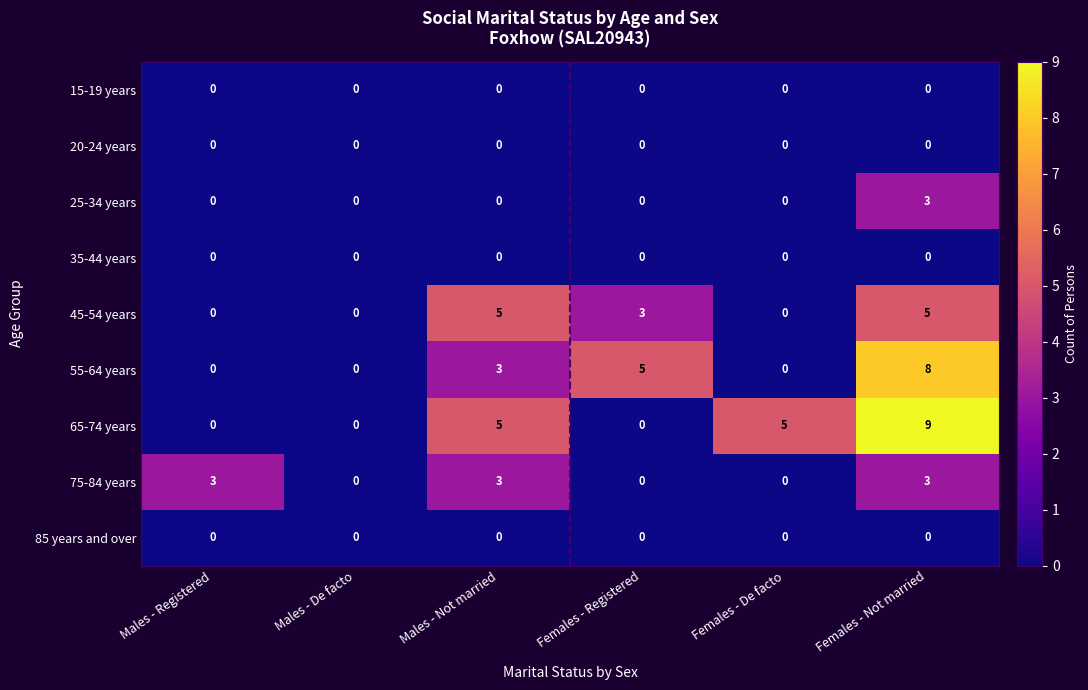

What is the difference between the maximum and minimum values in the 65-74 years series?

9